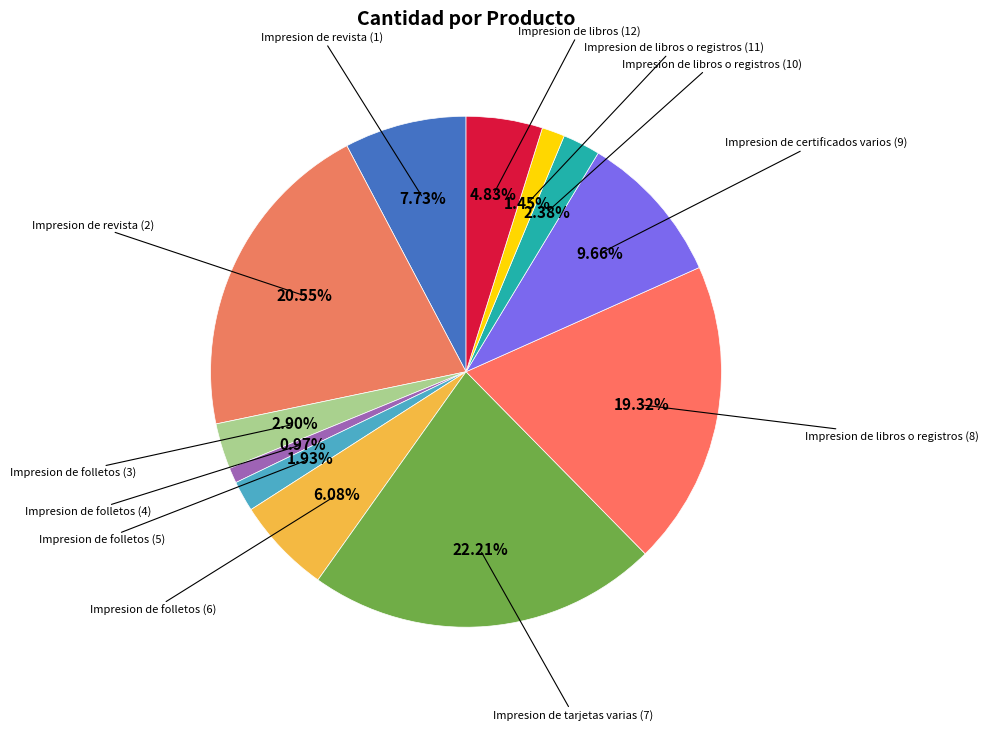

Count the number of slices in the pie.

12